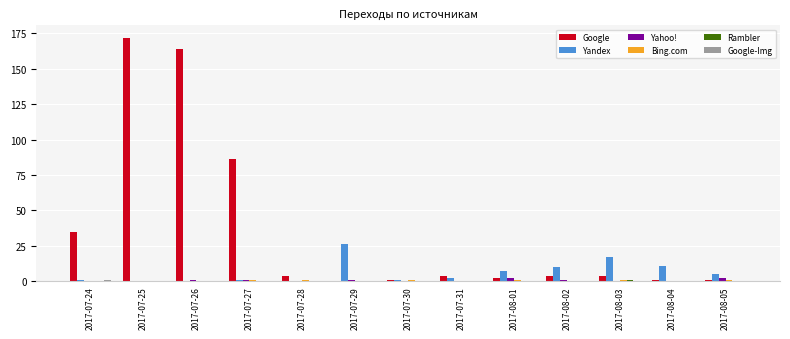

What is the sum of all Yandex values?

81